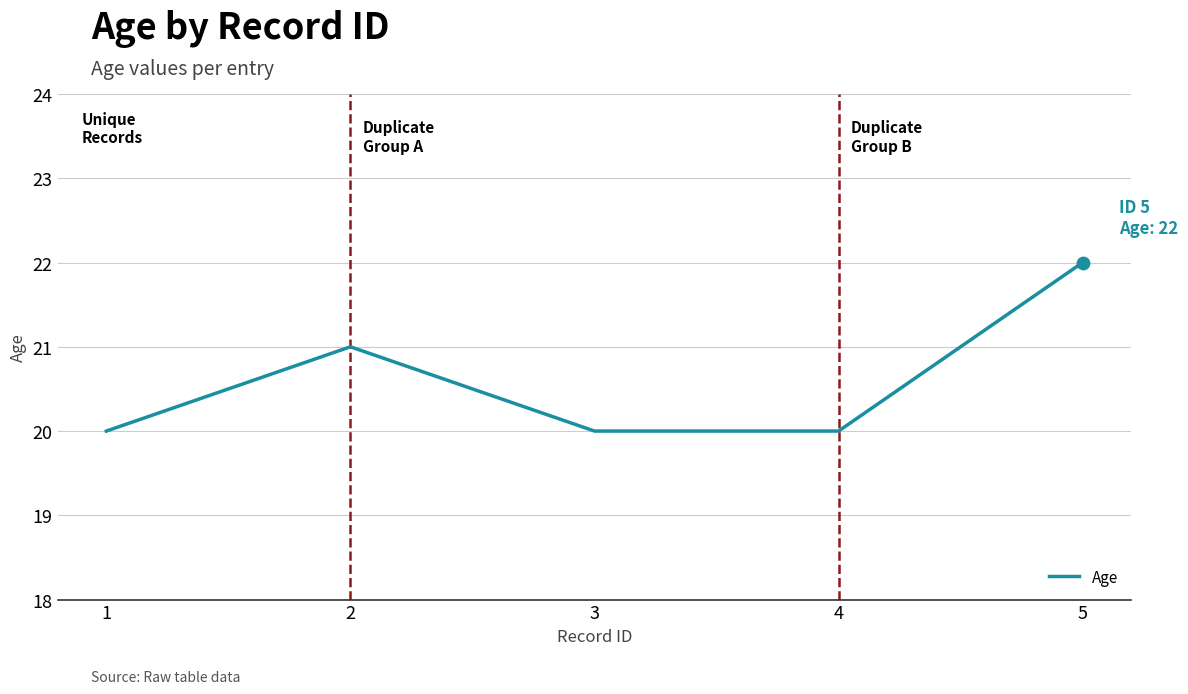

What is the ratio of the value at 1 to the value at 2?

1.0